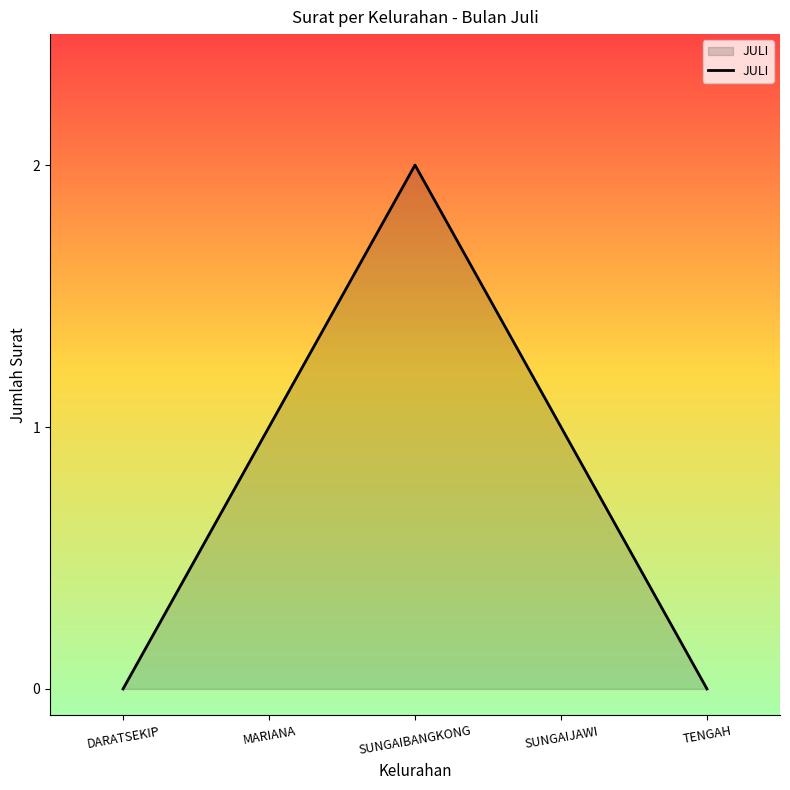

How many series are shown in this chart?

1